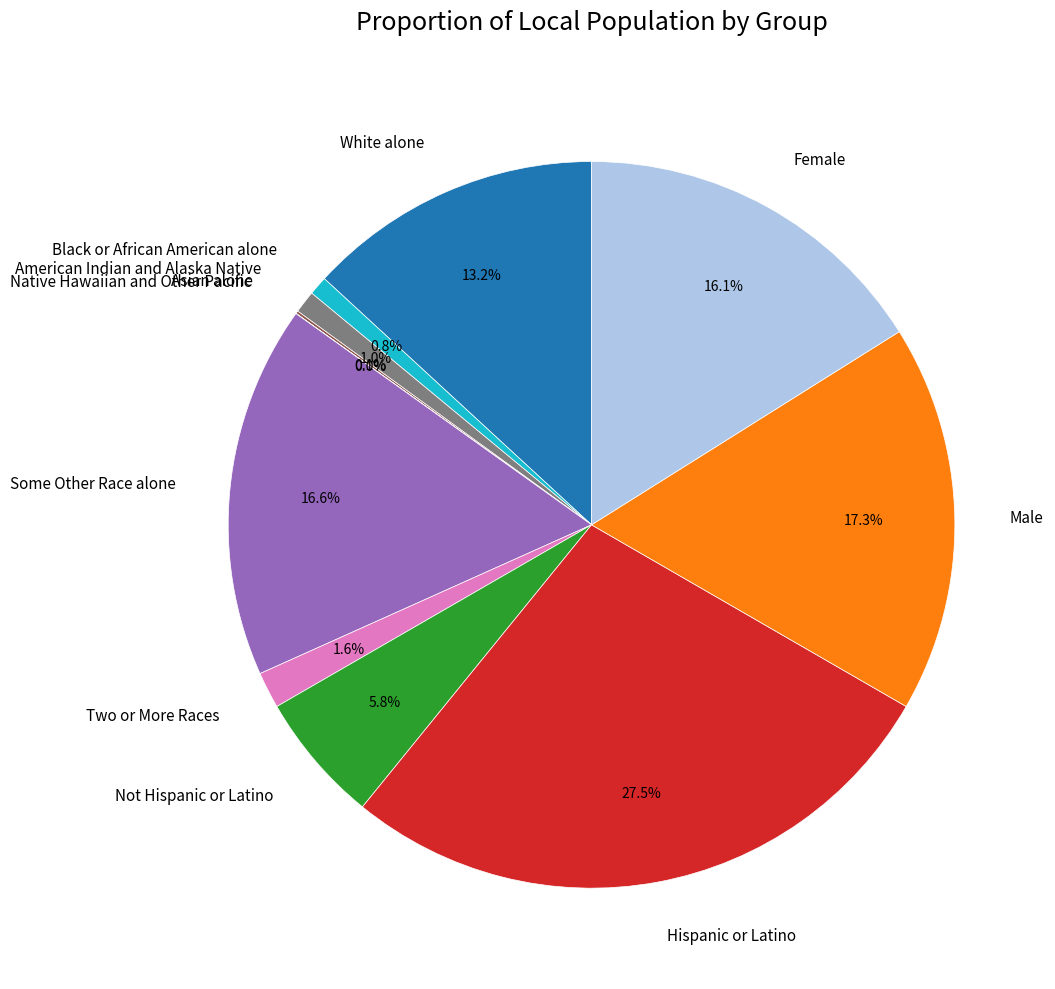

Is it true that Two or More Races is 8% of the pie?

False